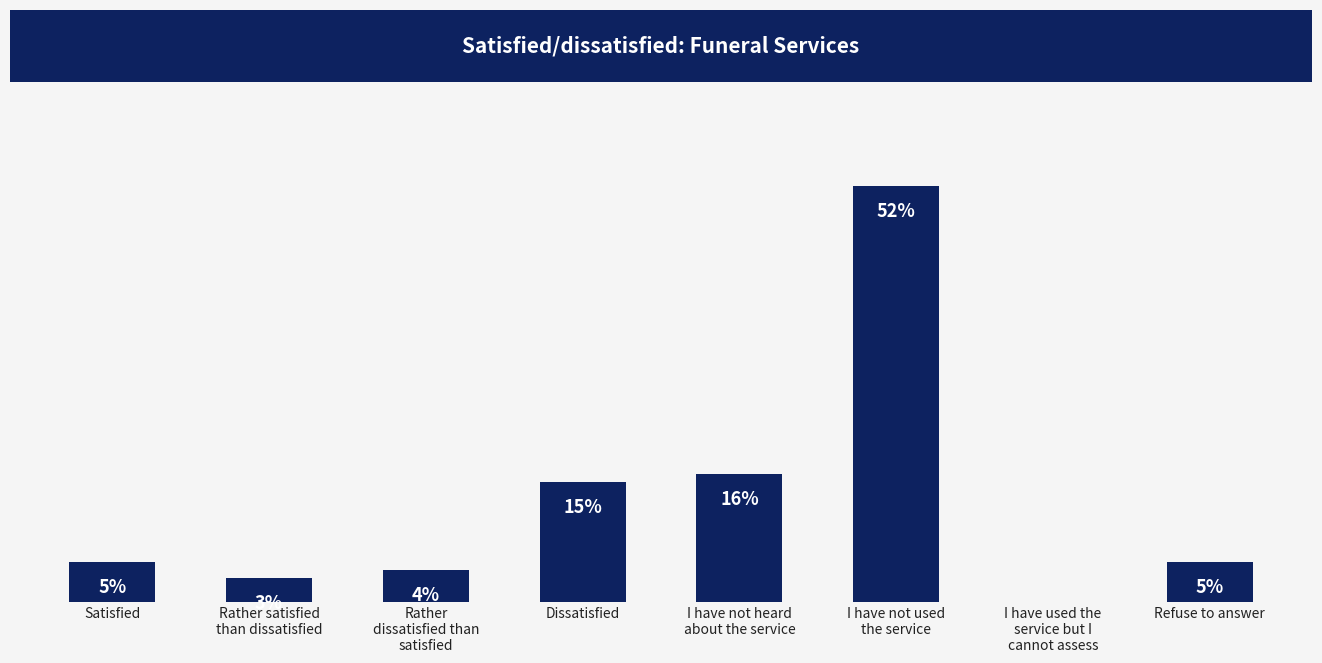

Between Satisfied and Dissatisfied, which is larger?

Dissatisfied